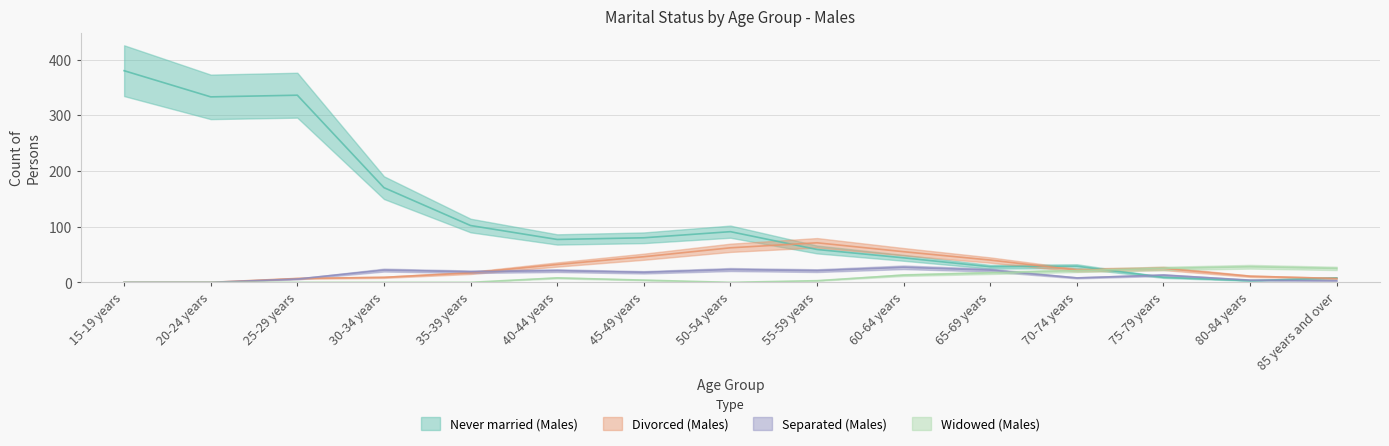

What position from the left is 65-69 years?

11